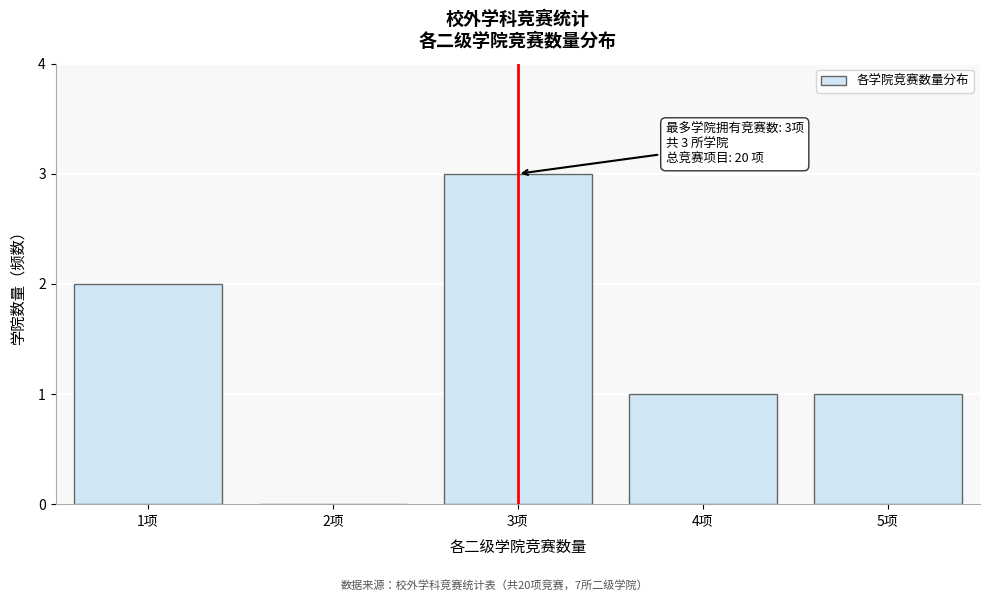

Reading left to right, transcribe all the data shown in this chart.

1项=2	2项=0	3项=3	4项=1	5项=1